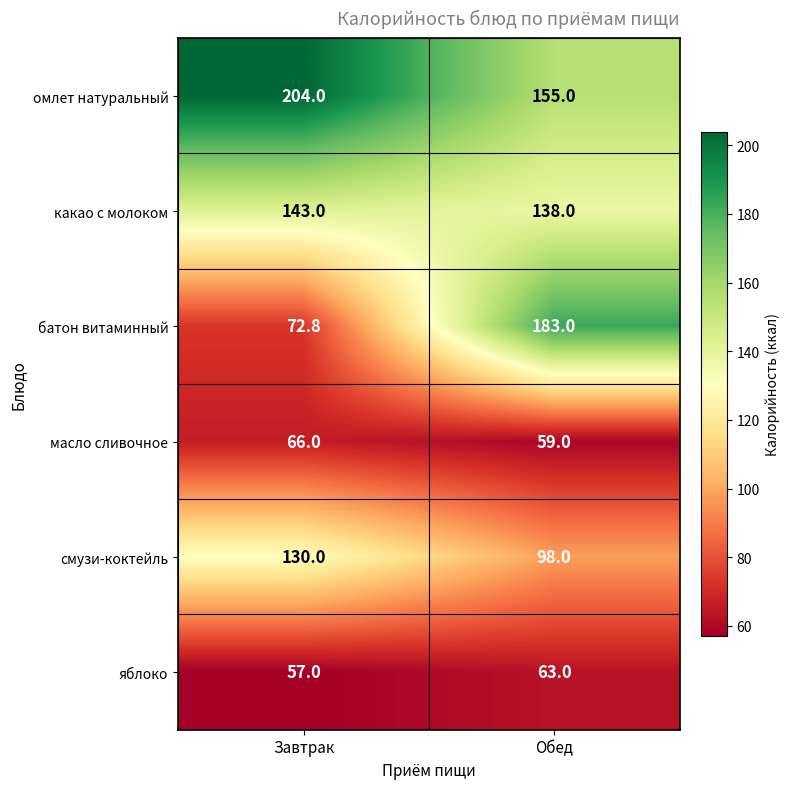

At Обед, list the series in order from largest to smallest.

батон витаминный, омлет натуральный, какао с молоком, смузи-коктейль, яблоко, масло сливочное